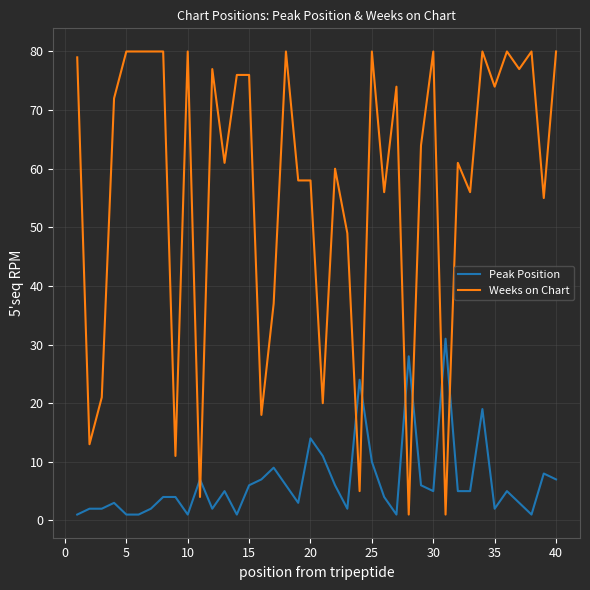

Which series has the largest total across all categories?

Weeks on Chart